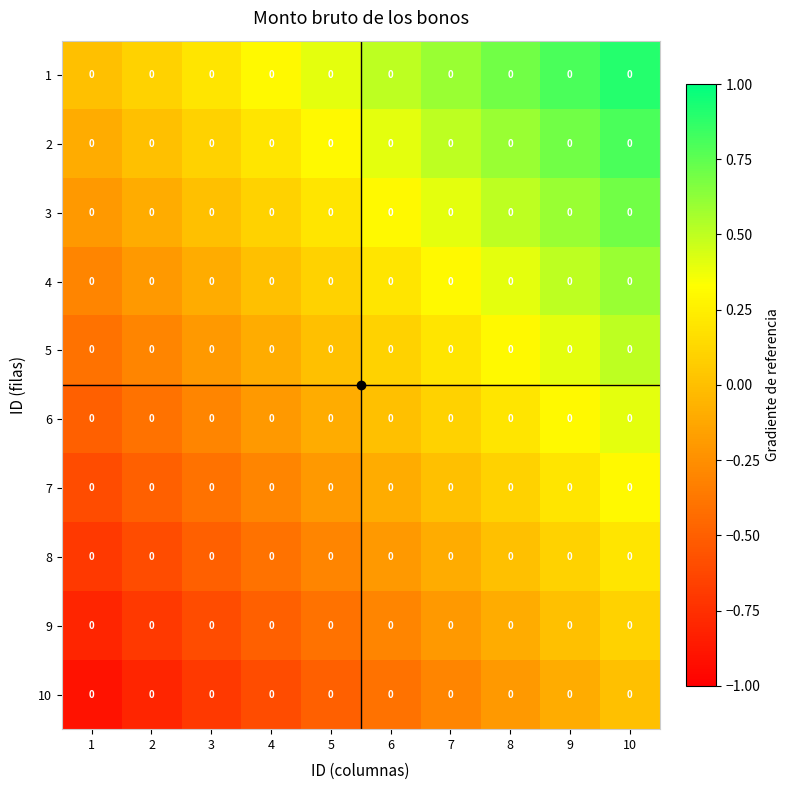

What is the difference between the 8 values at 7 and 3?

0.4